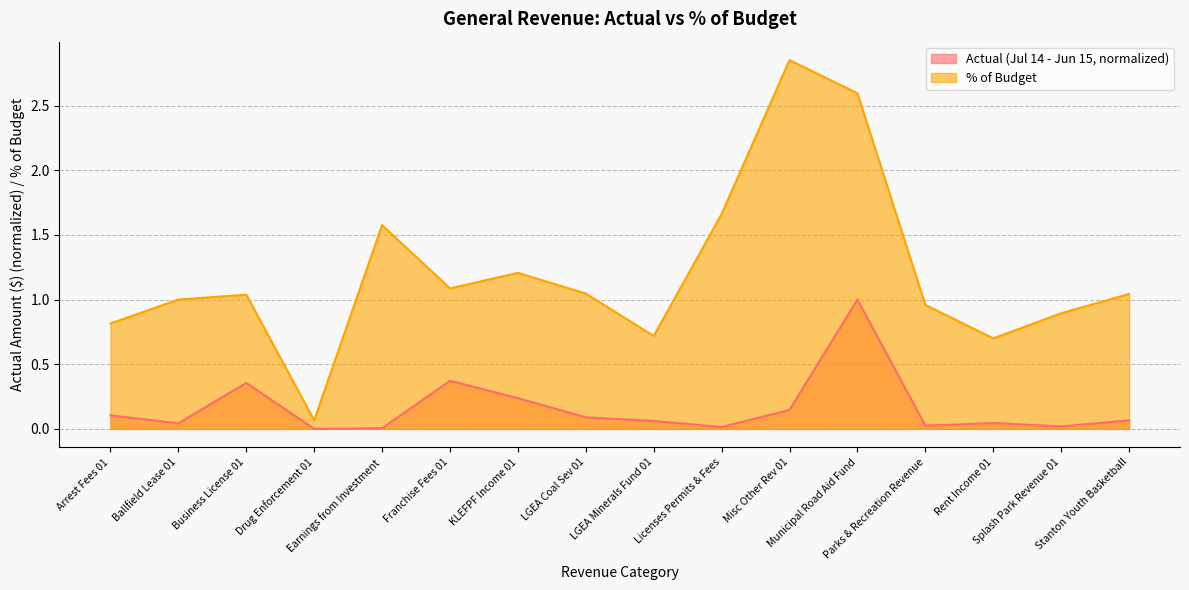

Is the value of % of Budget at Stanton Youth Basketball greater than the value of Actual (Jul 14 - Jun 15) at Franchise Fees 01?

Yes